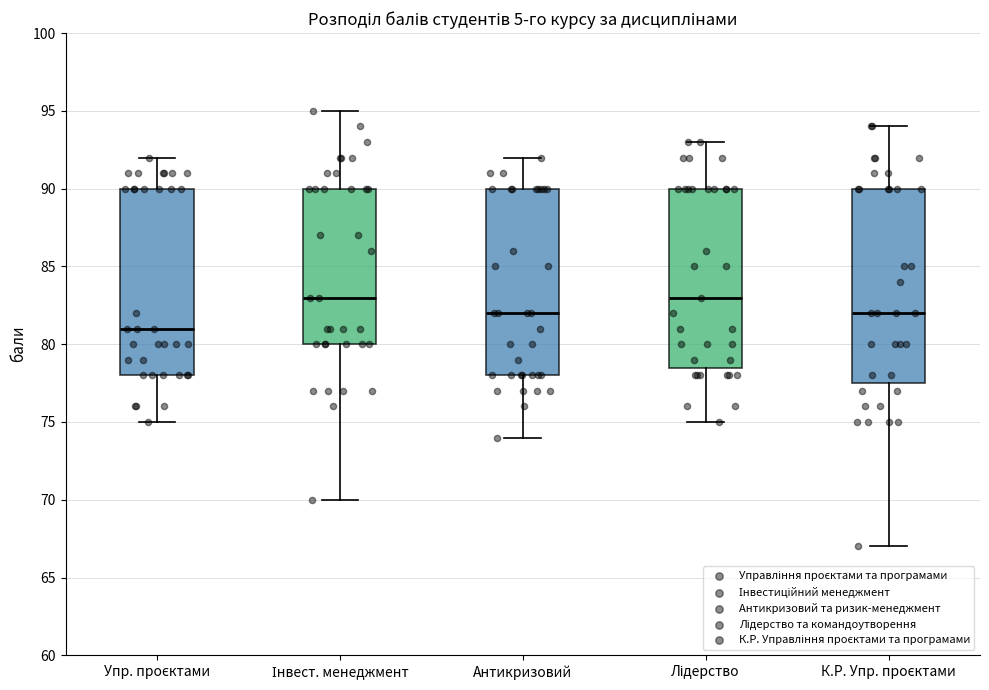

Where does the upper whisker of the box for Лідерство end on the y-axis? The values are not printed on the chart, so give them approximately, as read against the axis.

93.0